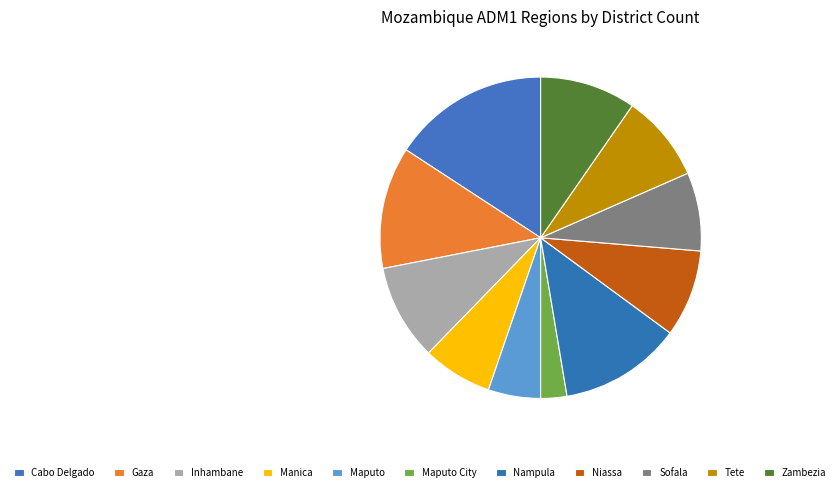

Approximately how many times larger is the value at Tete compared to Zambezia?

0.9